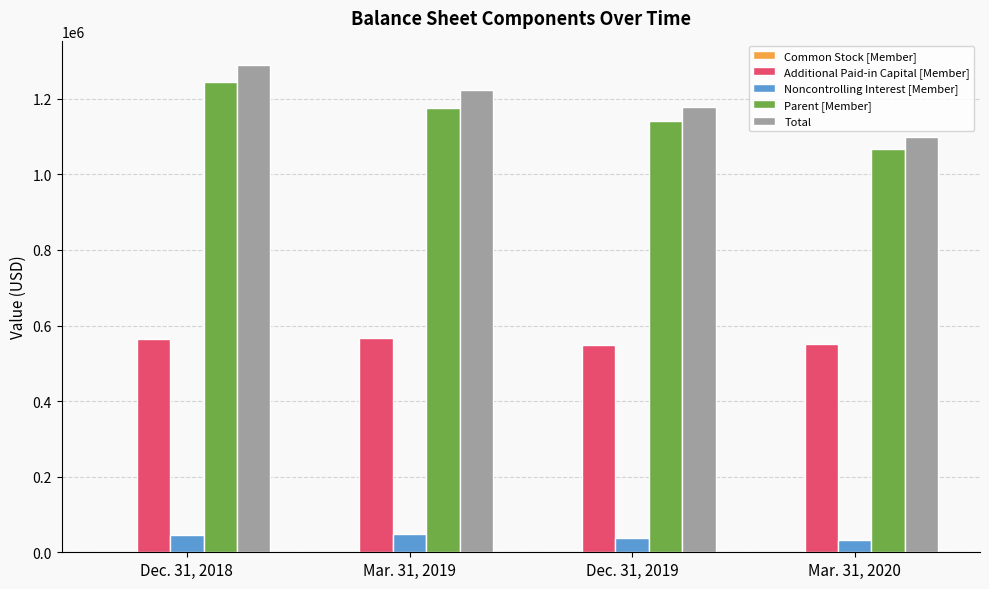

The value of Parent [Member] at Mar. 31, 2020 is 632558. True or false?

False